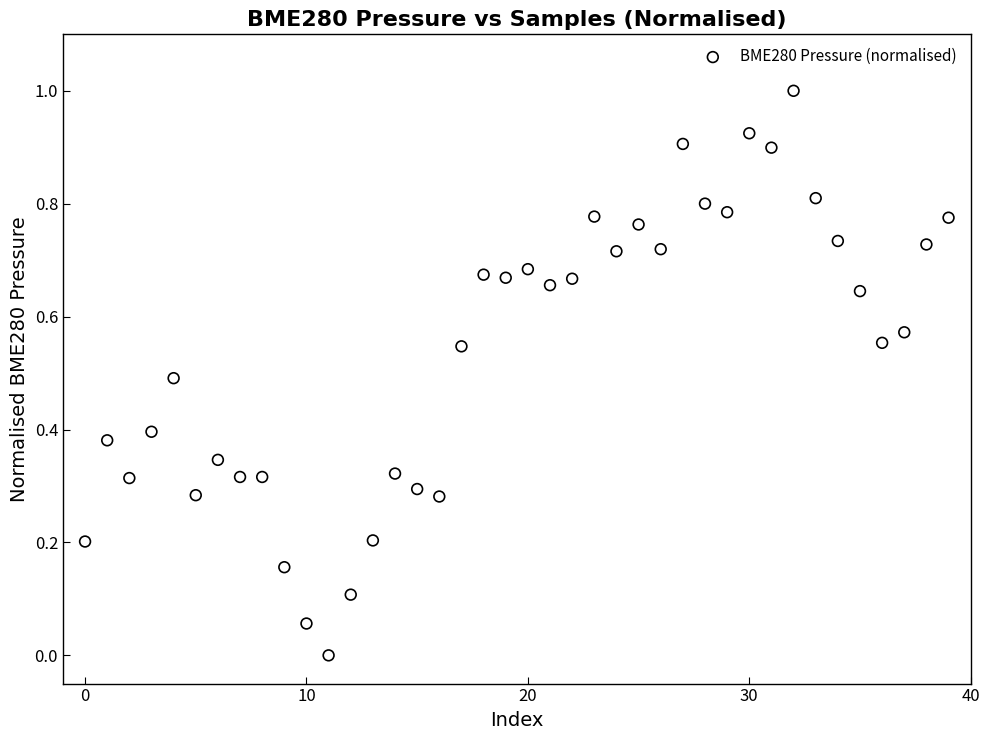

What is the range of Y values (max minus min)?

1.0